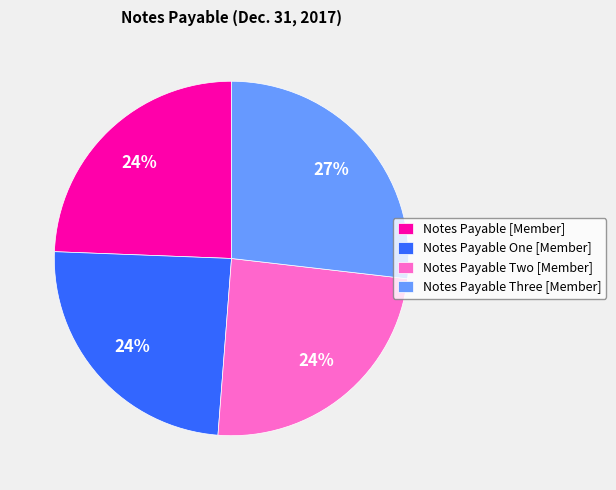

How many slices are in this pie chart?

4